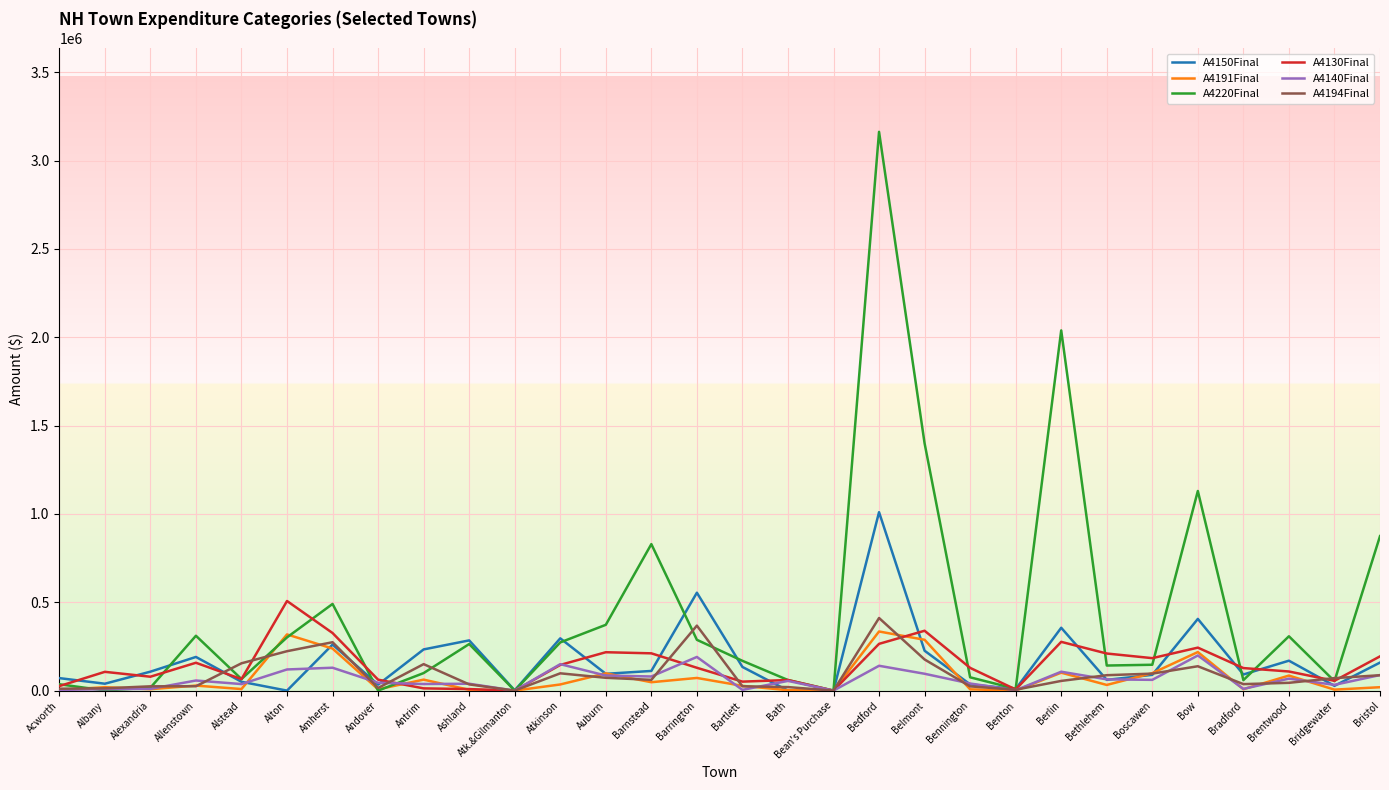

The value of A4130Final at Alexandria is 78704. True or false?

True